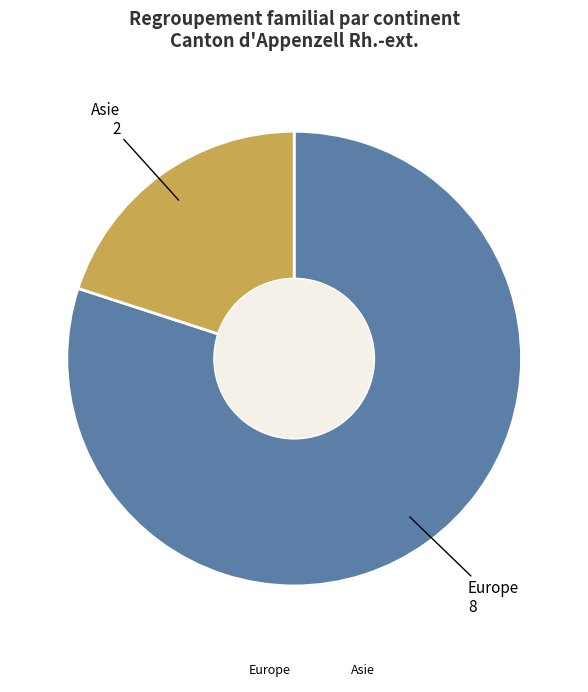

Is there a majority slice in this chart?

Yes